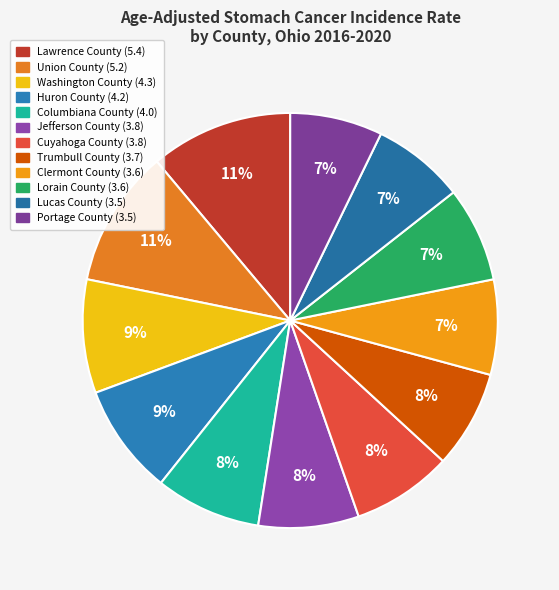

Is it true that Lucas County is 1% of the pie?

False